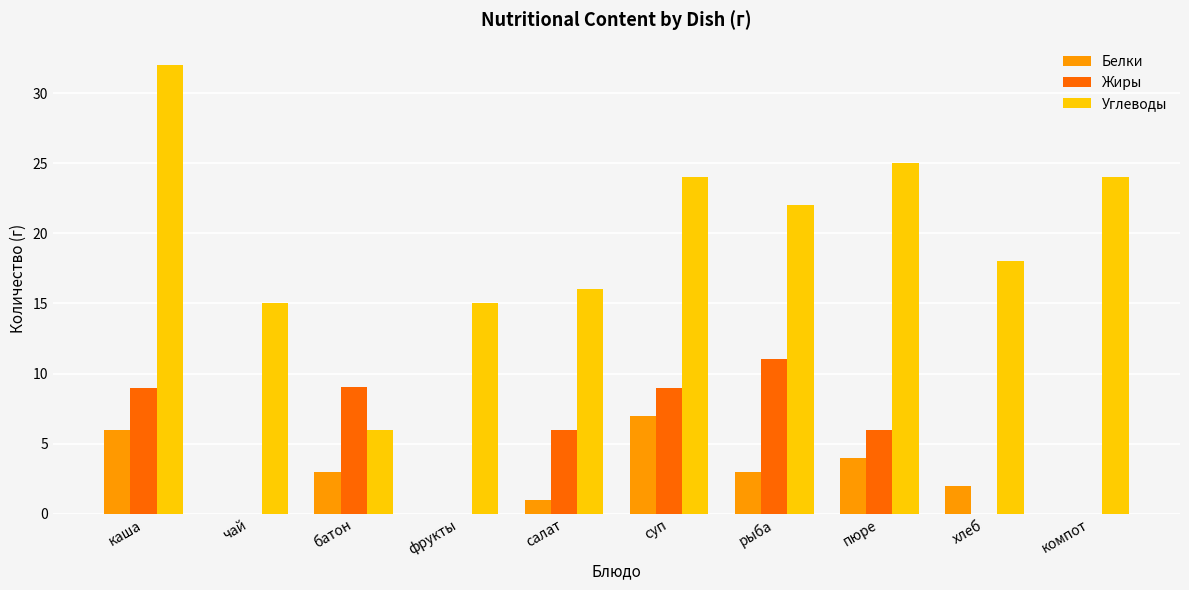

At which category does the chart reach its peak across all series?

каша